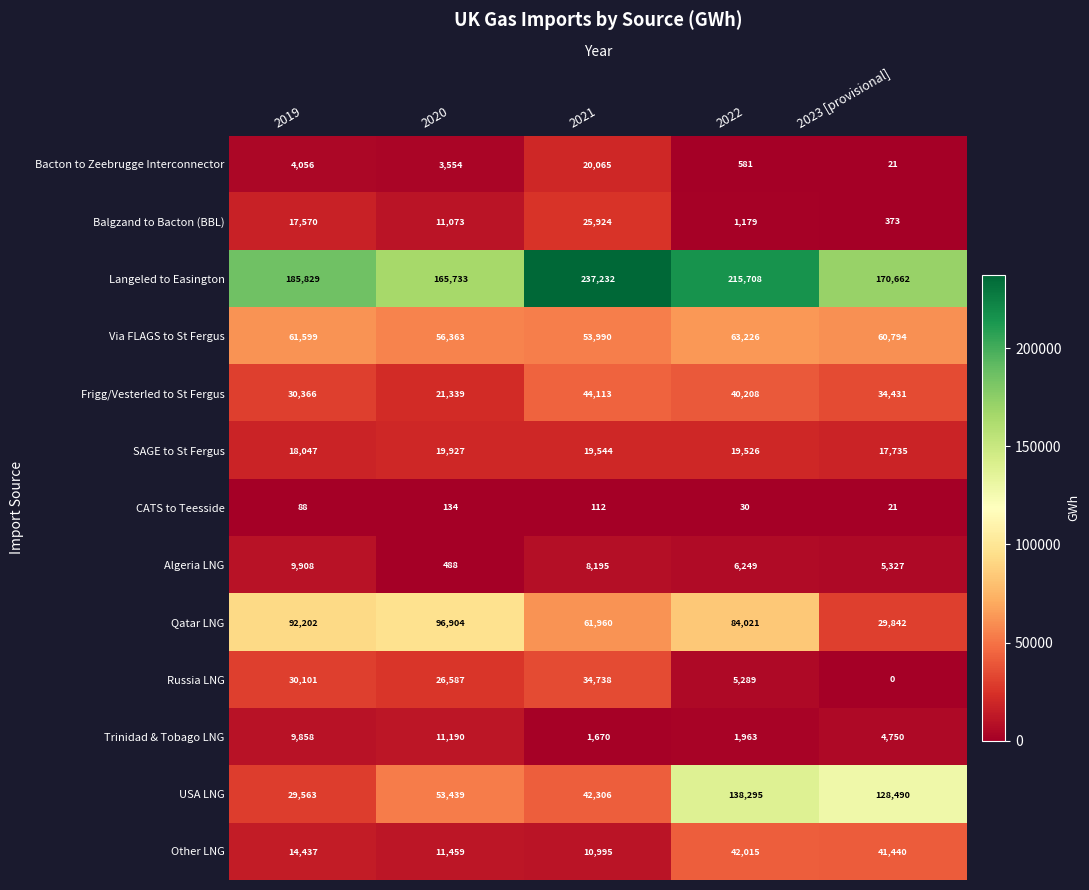

What is the difference between the Russia LNG values at 2022 and 2023 [provisional]?

5289